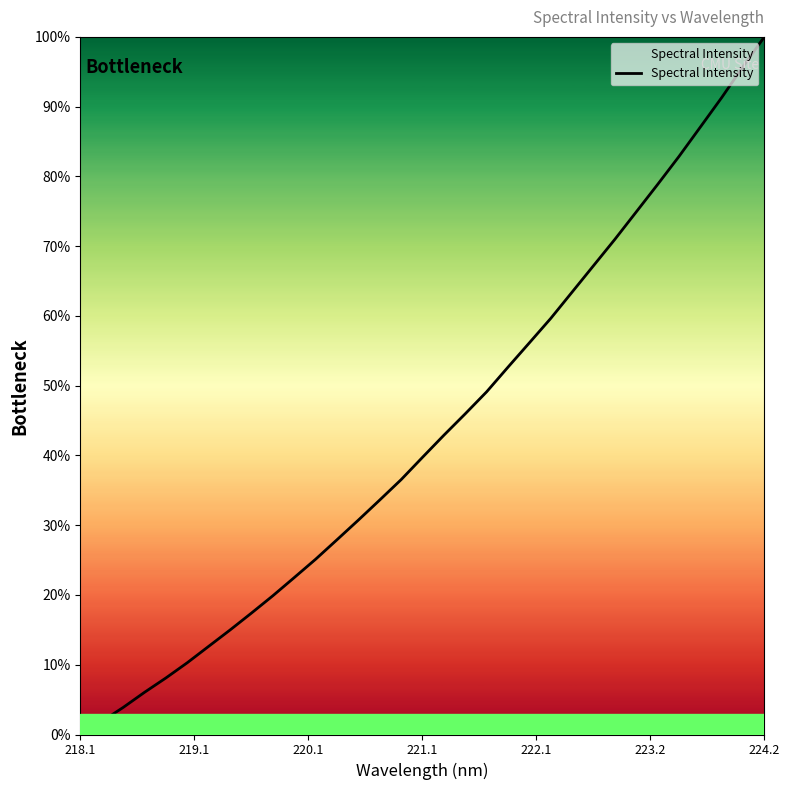

What is the difference between the maximum and minimum values?

100.0